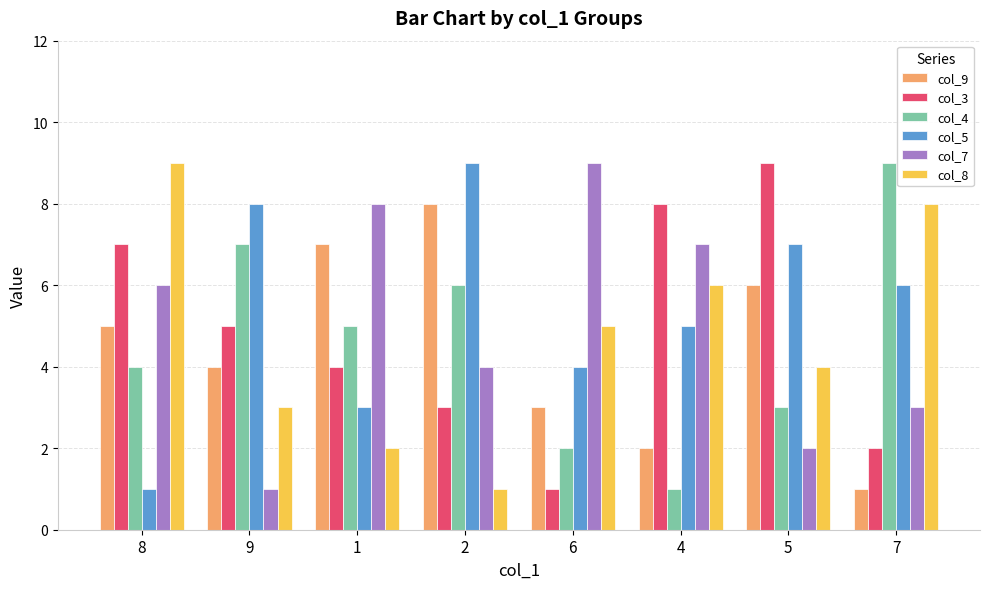

What is the label of the 4th bar from the left?

2